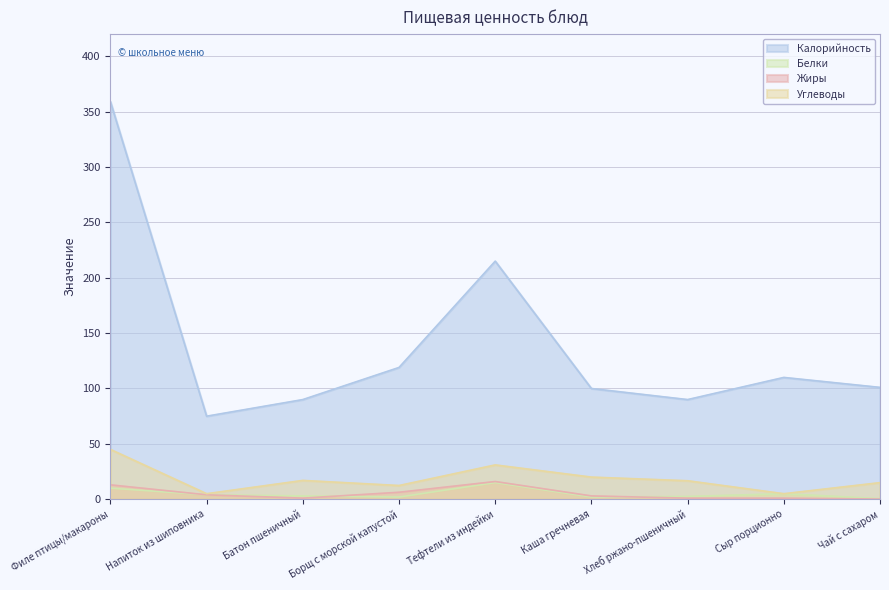

At Борщ с морской капустой, list the series in order from smallest to largest.

Белки, Жиры, Углеводы, Калорийность